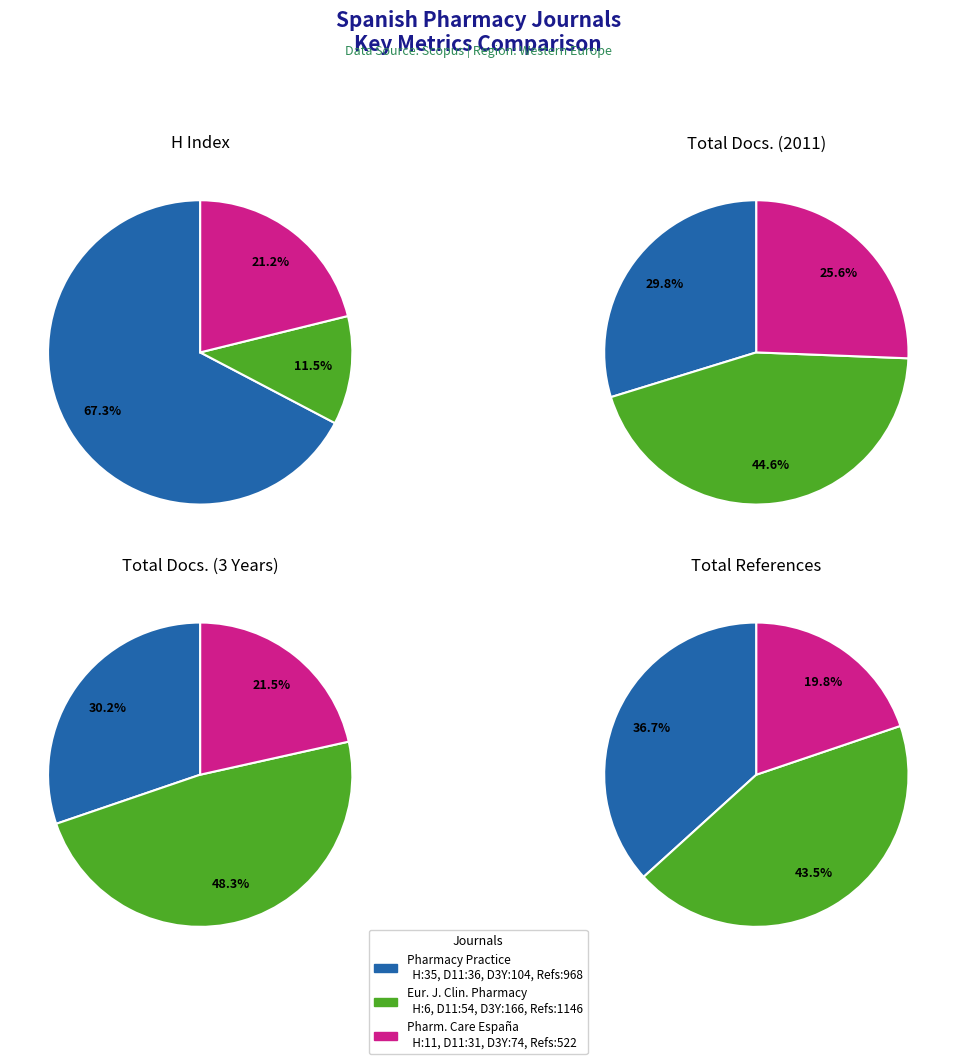

What percentage is the Pharmacy Practice slice, to the nearest percent?

67%